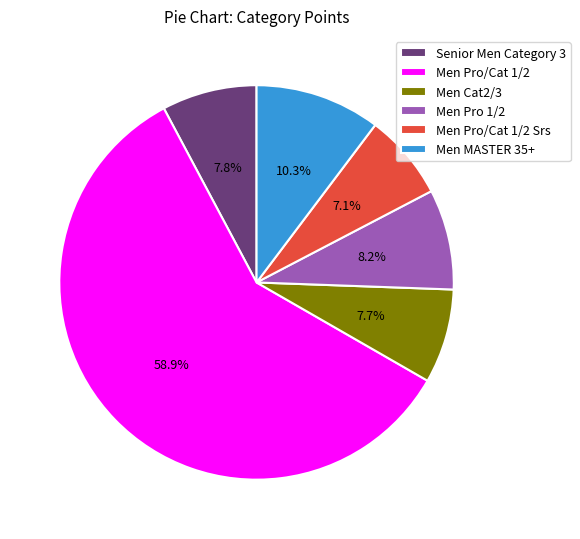

The Men Cat2/3 slice represents 8% of the pie. True or false?

True